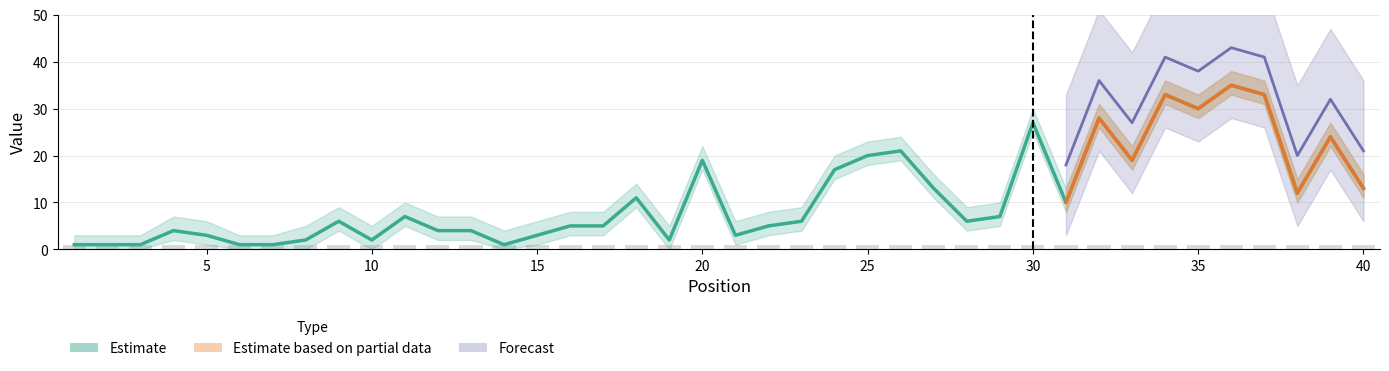

Does the chart contain any negative values?

No